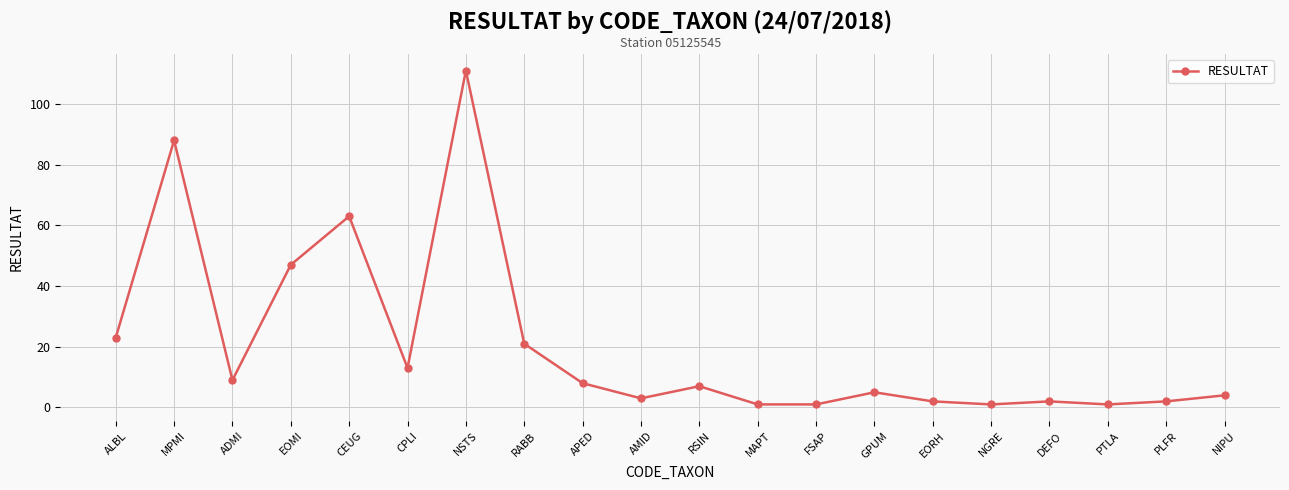

At which category does the data reach its first local valley?

ADMI